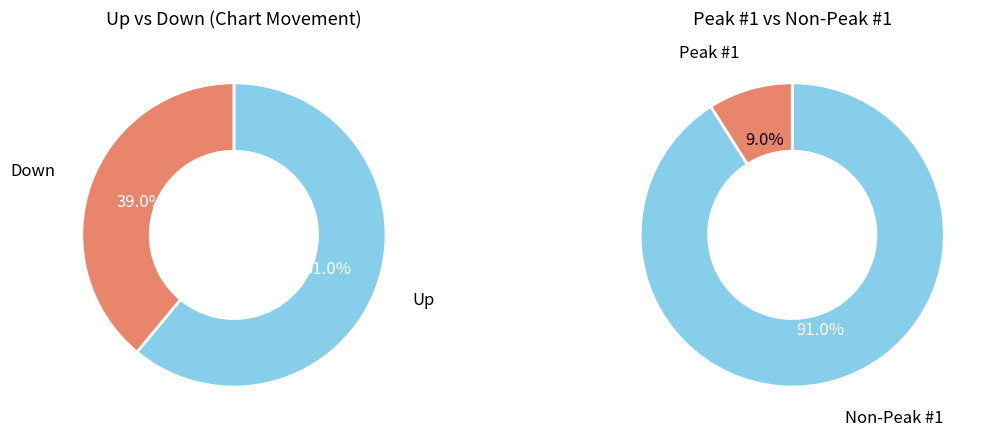

Does any single category account for the majority?

Yes